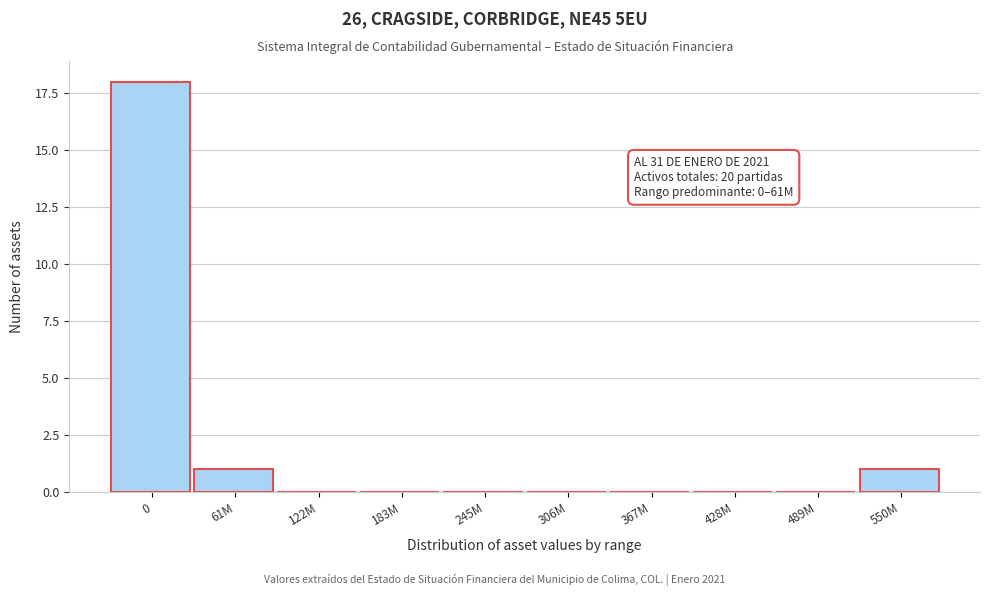

Reading left to right, extract all data points from this chart.

0=18	61M=1	122M=0	183M=0	245M=0	306M=0	367M=0	428M=0	489M=0	550M=1